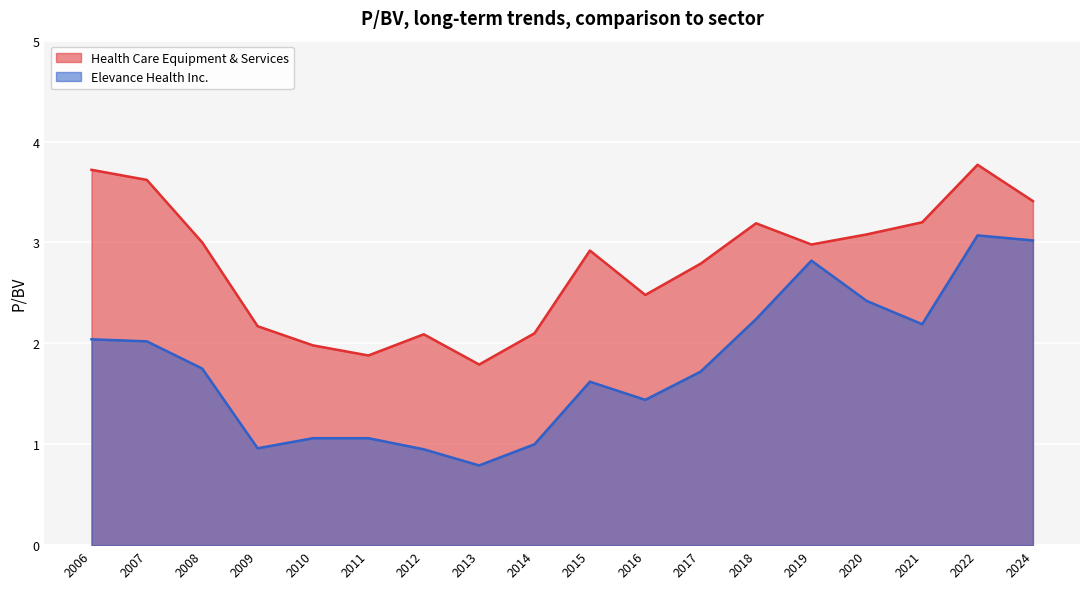

Between 2011 and 2007, which is larger?

2007